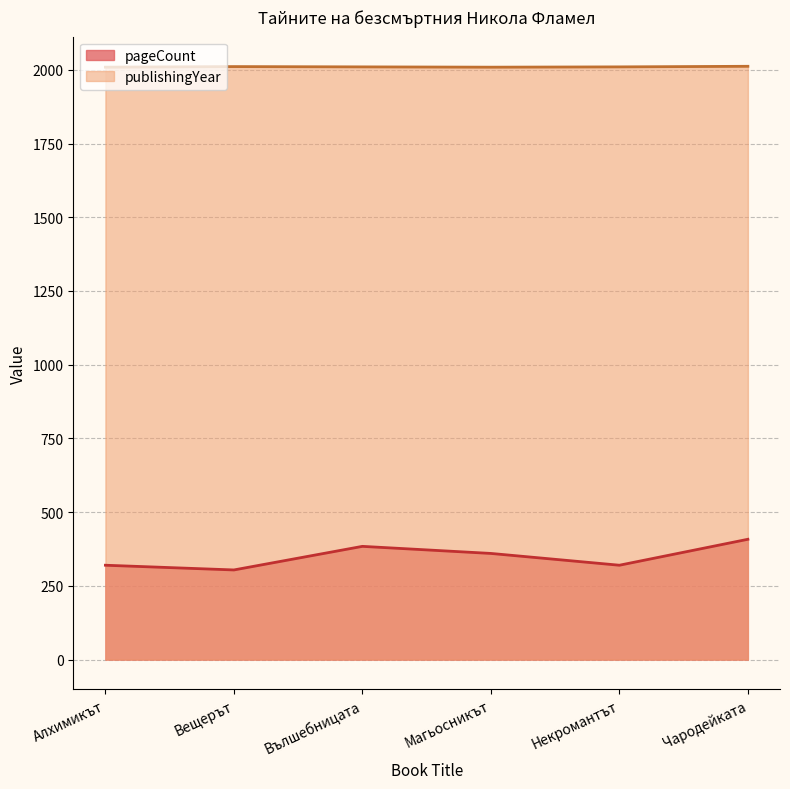

What are all the series names shown in the legend?

pageCount, publishingYear